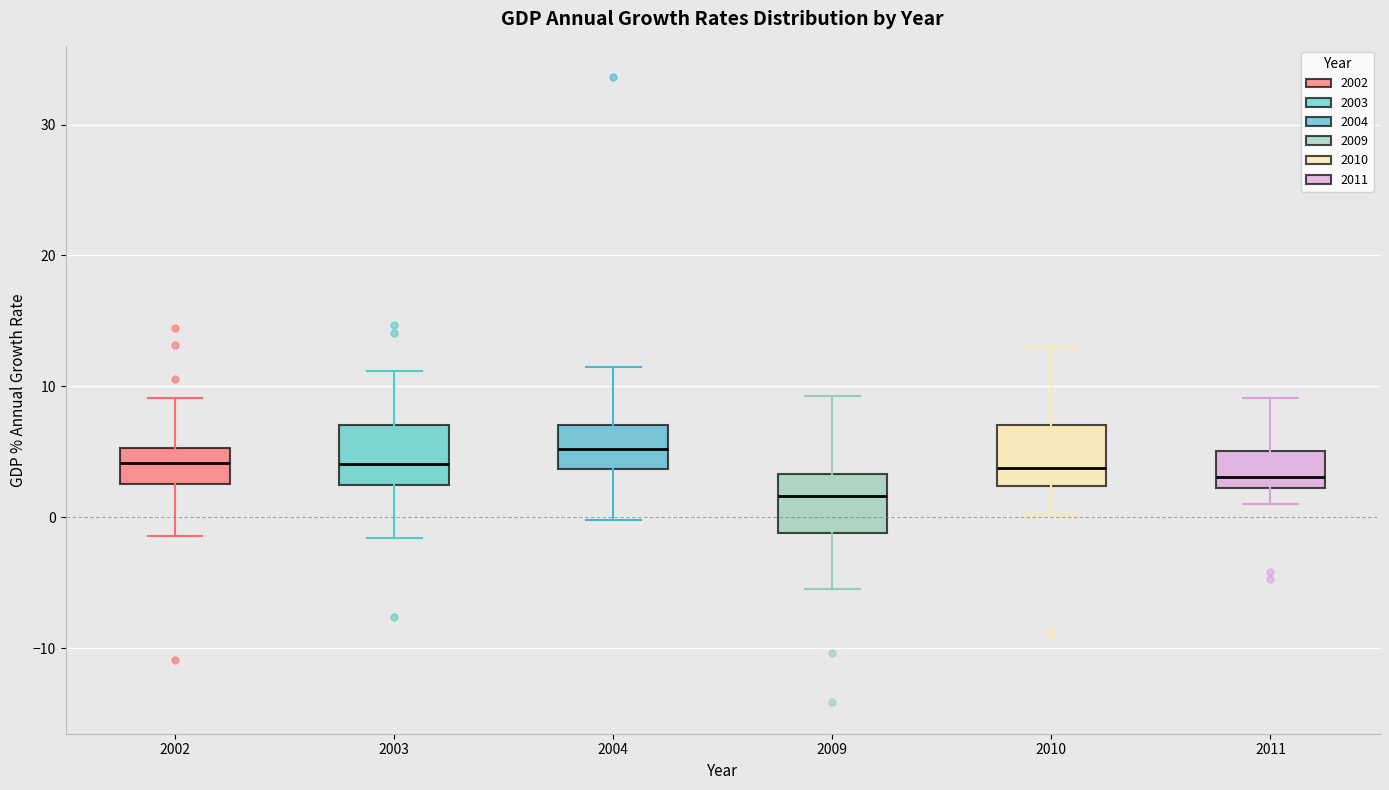

Reading left to right, read every box against the y-axis: the position of its median line, the range the box covers, and the ends of its whiskers. The values are not printed on the chart, so give them approximately, as read against the axis.

2002: median 4, box 3 to 5, whiskers -1 to 9
2003: median 4, box 2 to 7, whiskers -2 to 11
2004: median 5, box 4 to 7, whiskers 0 to 11
2009: median 2, box -1 to 3, whiskers -5 to 9
2010: median 4, box 2 to 7, whiskers 0 to 13
2011: median 3, box 2 to 5, whiskers 1 to 9